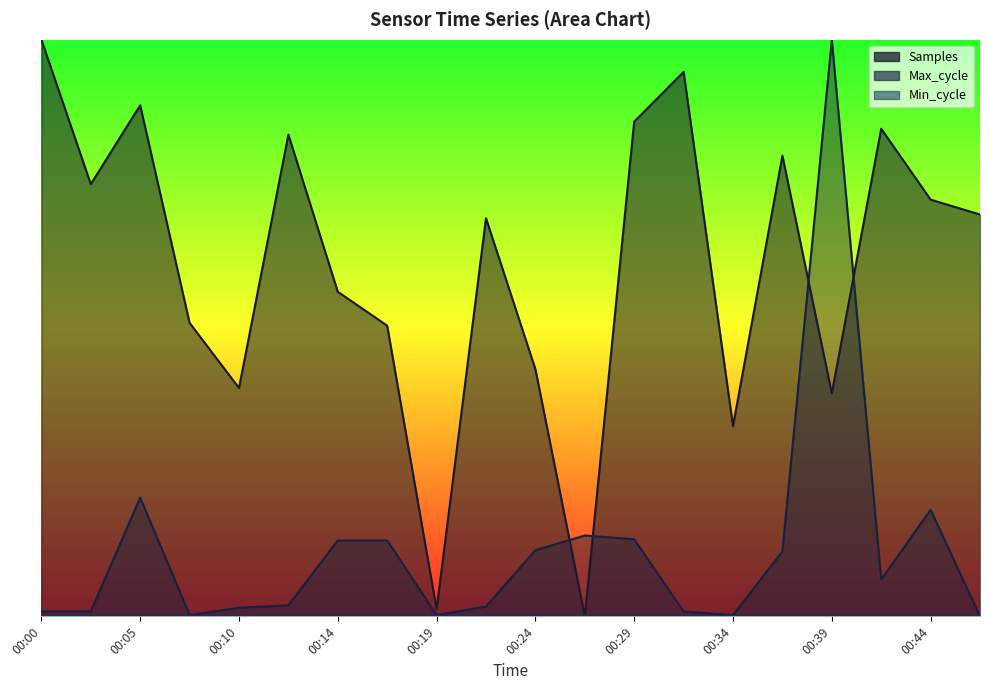

Where is the first local minimum for Samples?

00:02